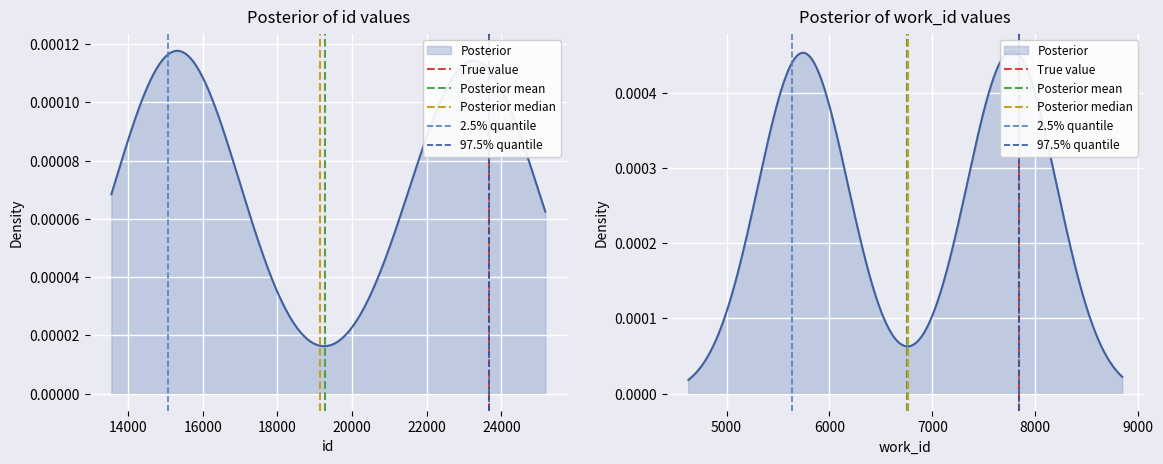

How many positive values does the True value series have?

1